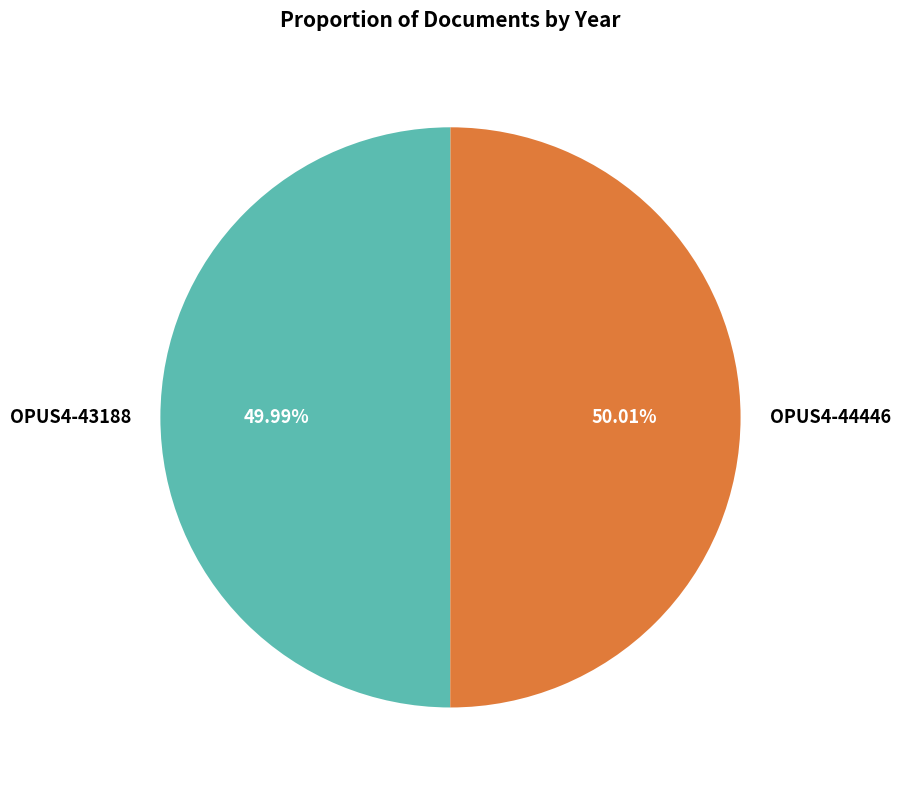

What is the ratio of the value at OPUS4-43188 to the value at OPUS4-44446?

1.0